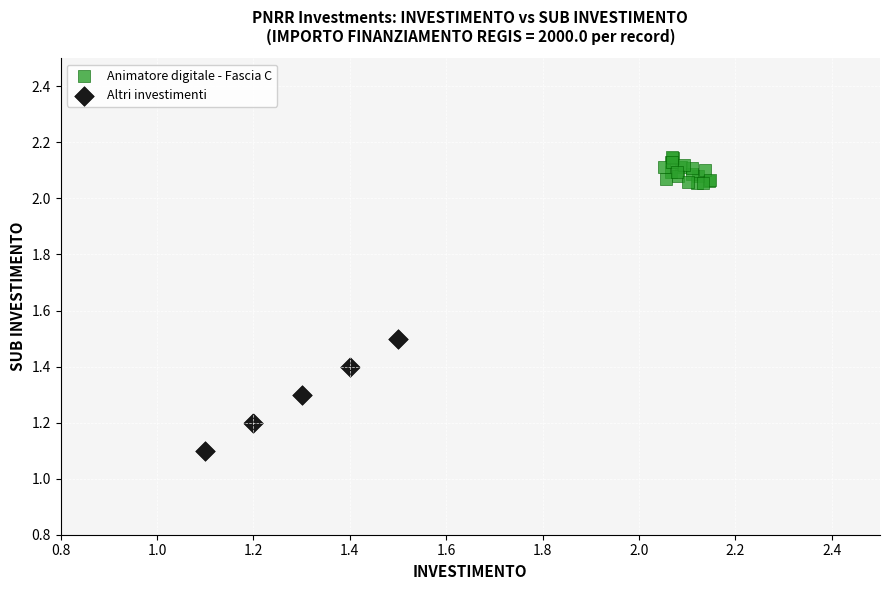

Which series contains the lowest Y value?

Altri investimenti